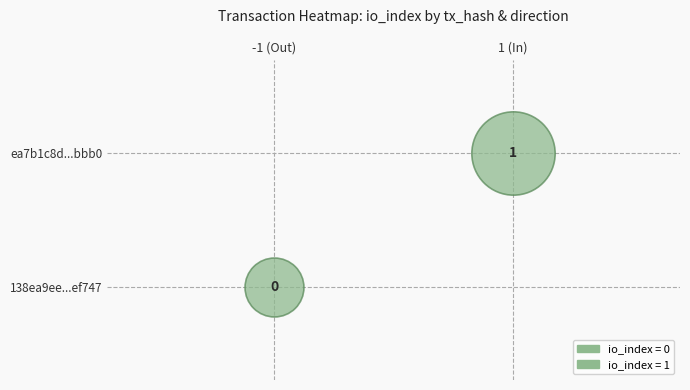

True or false: ea7b1c8d84c65a6c067fb3cd2e3309f7077bbb0 has a value of 1 at direction.

True